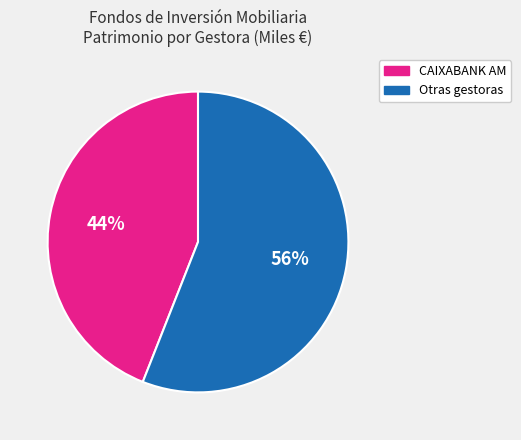

To the nearest percent, what is the average slice percentage?

50%